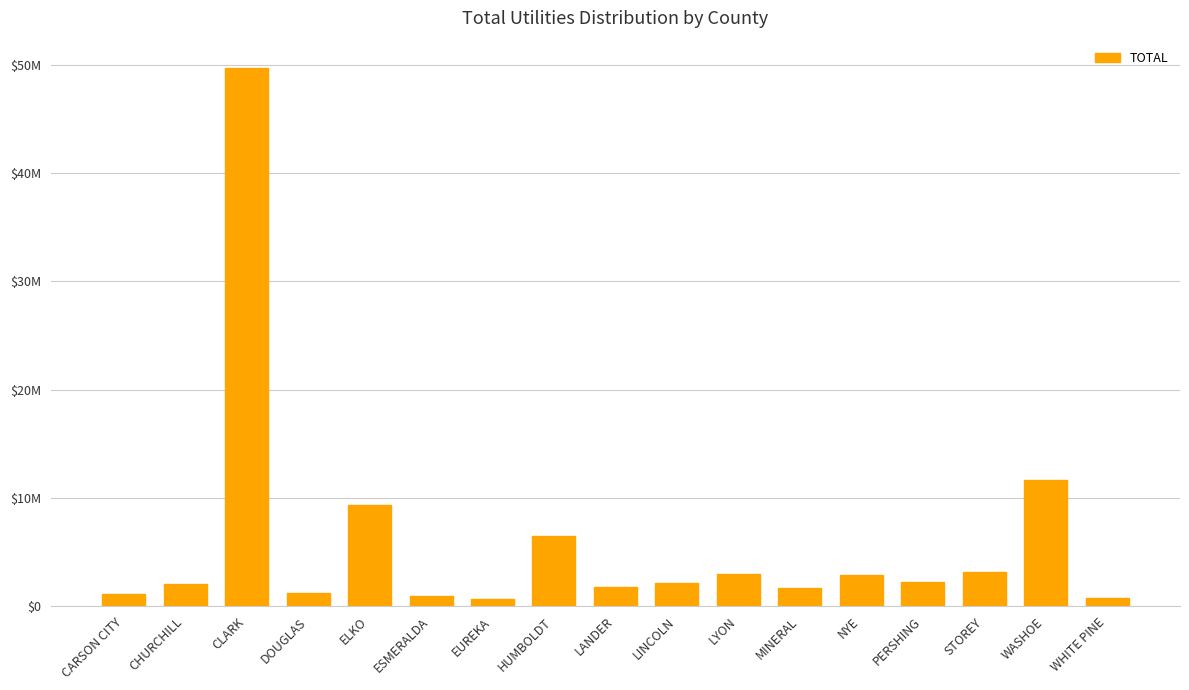

What position from the left is WHITE PINE?

17